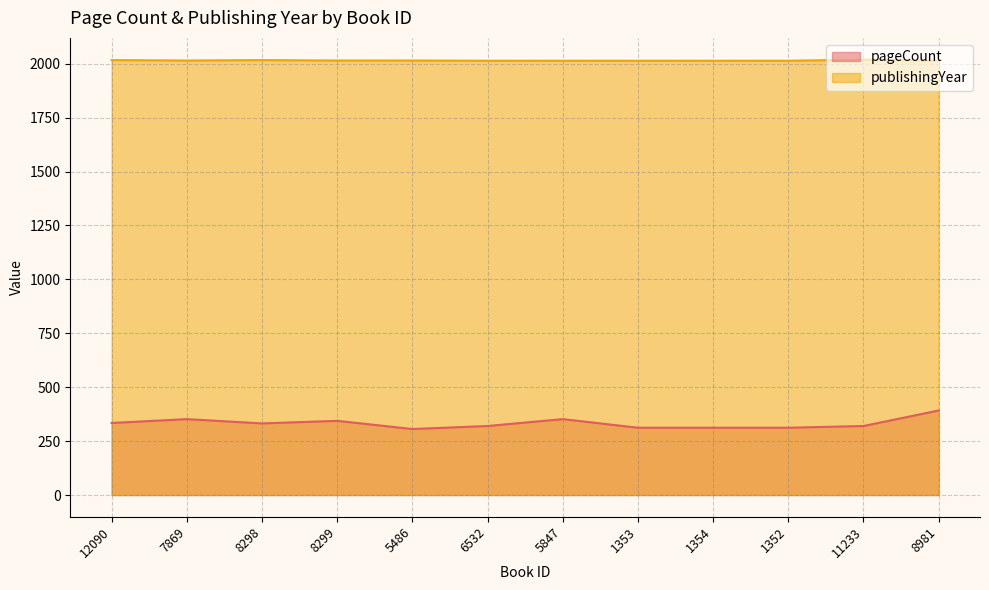

How many categories are shown in the chart?

12